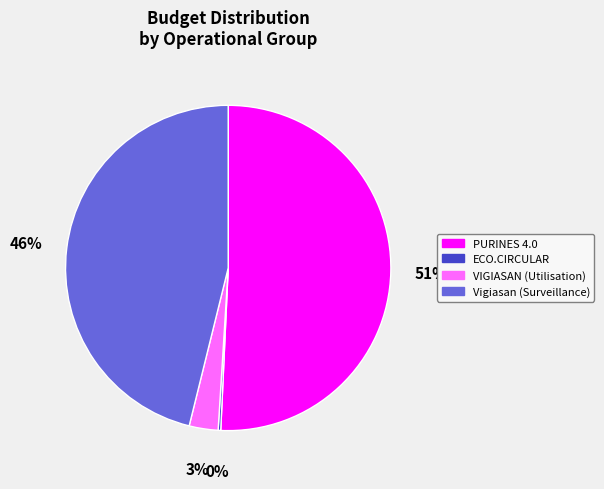

Which has a higher value, Vigiasan (Surveillance) or VIGIASAN (Utilisation)?

Vigiasan (Surveillance)